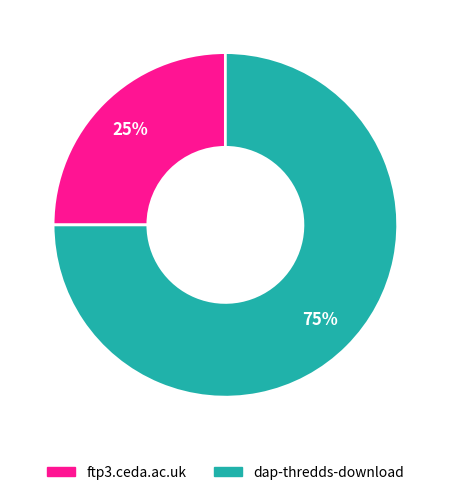

What is the largest slice in the pie chart?

dap-thredds-download